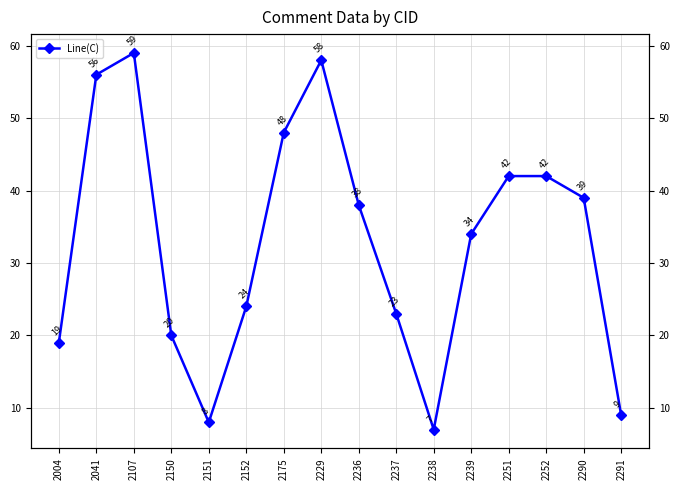

Reading left to right, what are all the values shown in this chart?

19	56	59	20	8	24	48	58	38	23	7	34	42	42	39	9